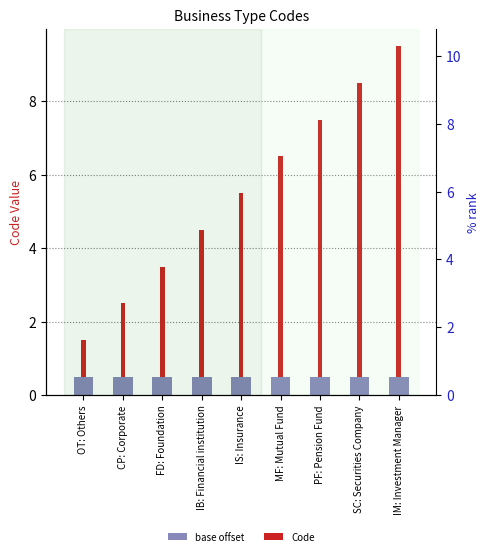

What is the difference between the maximum and second lowest values in the Code series?

7.0